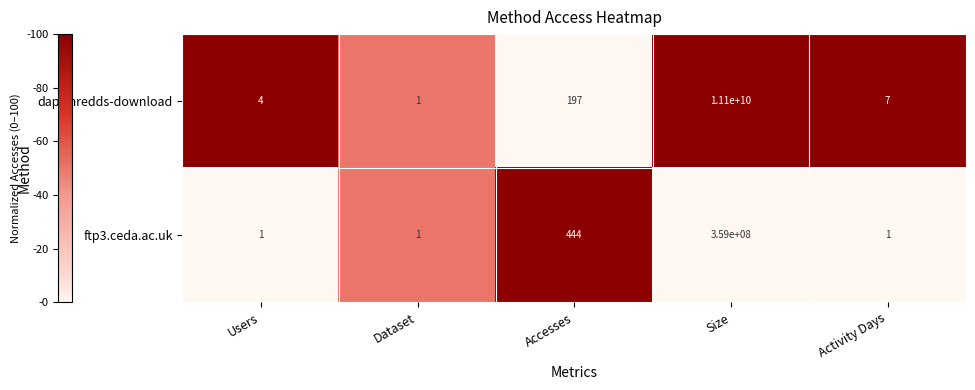

Rank the series at Size from lowest to highest value.

ftp3.ceda.ac.uk, dap-thredds-download